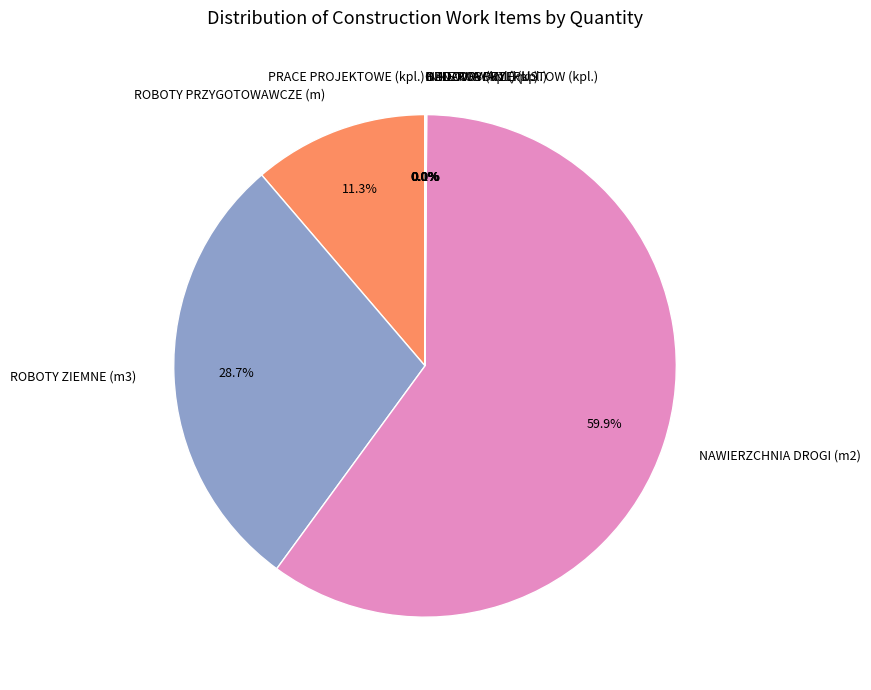

Which category has the biggest portion of the pie?

NAWIERZCHNIA DROGI (m2)